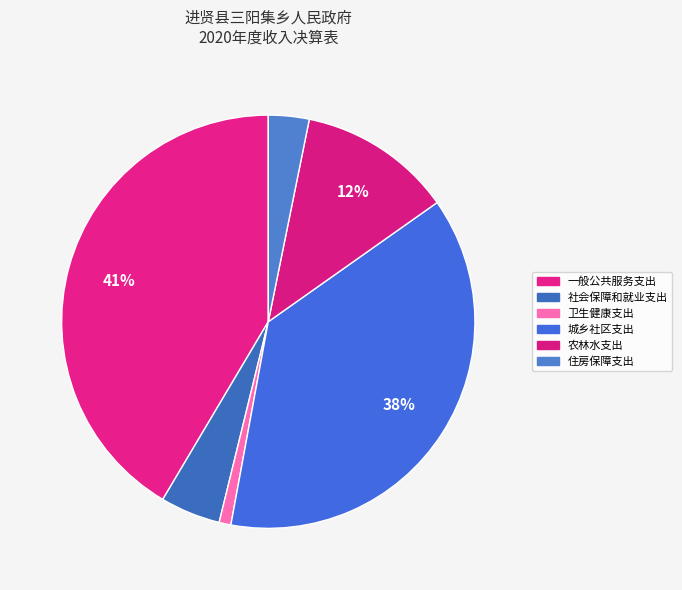

True or false: 一般公共服务支出 accounts for 27% of the total.

False